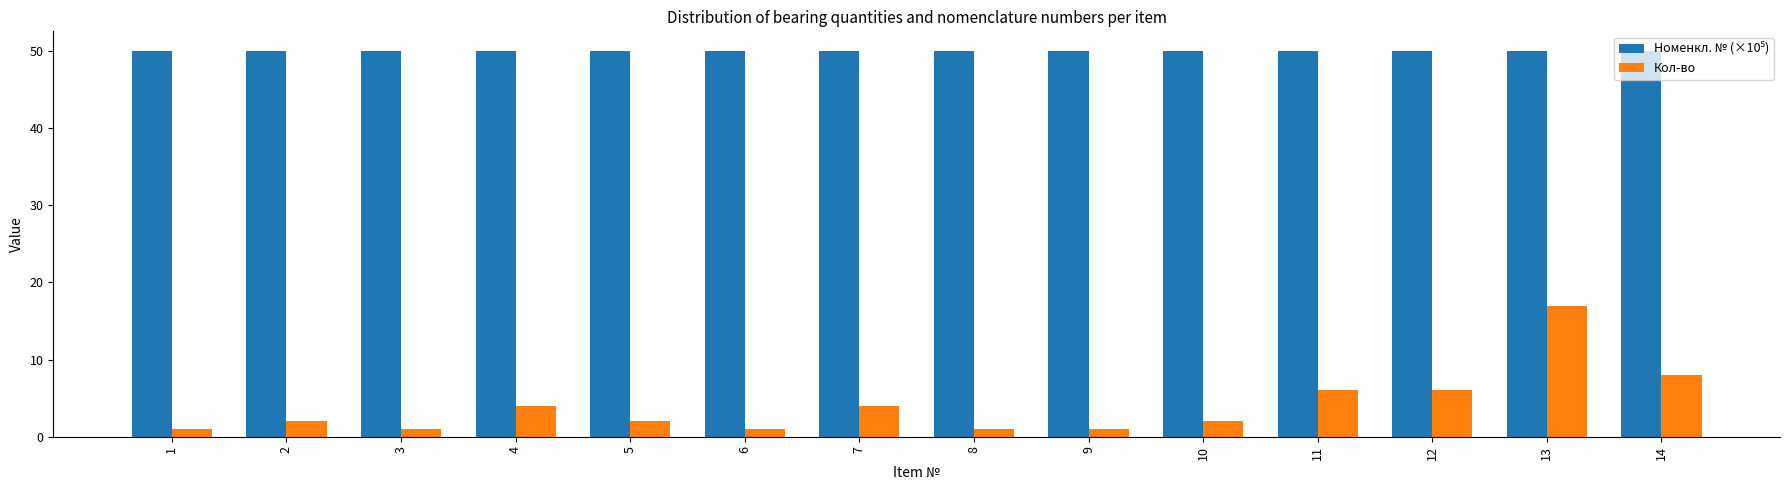

The Кол-во series shows 2.0 at 10. True or false?

True